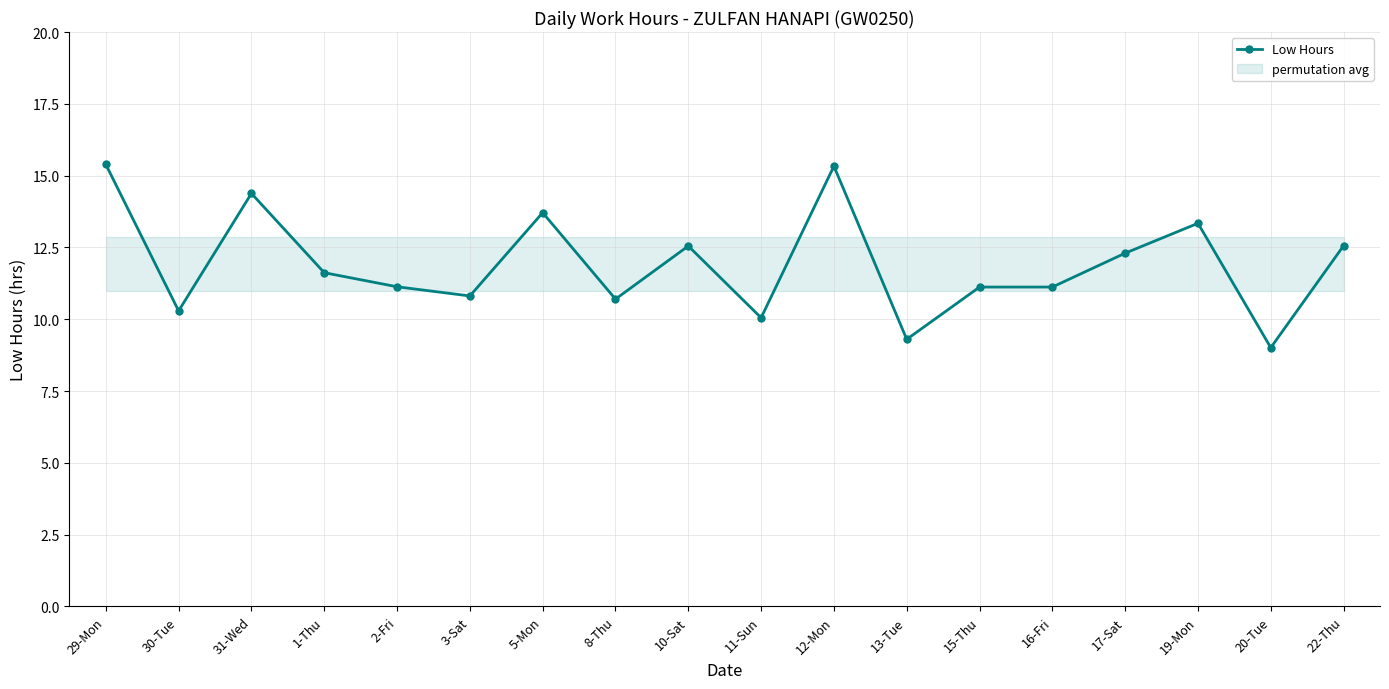

Which category has the lowest value across all series?

20-Tue